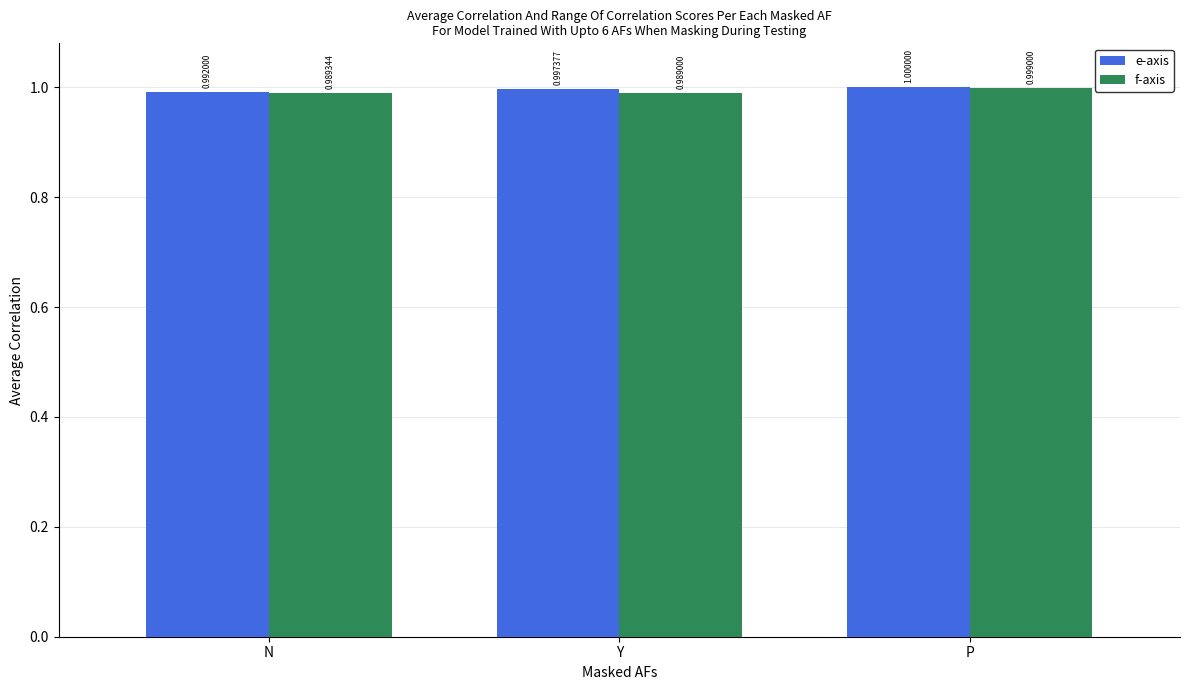

Reading left to right, transcribe all the data shown in this chart.

e-axis: N=1.0	Y=1.0	P=1.0
f-axis: N=1.0	Y=1.0	P=1.0